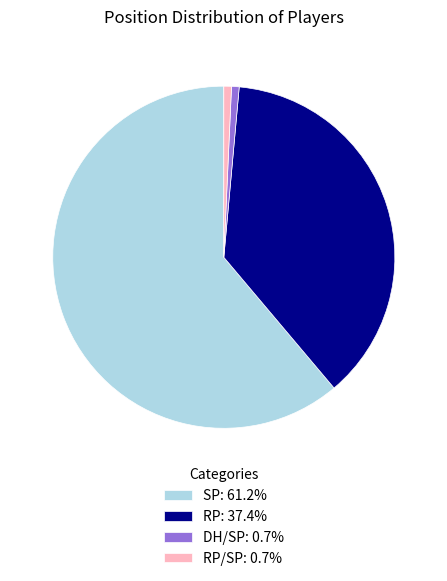

Is there any slice that represents more than half of the pie?

Yes